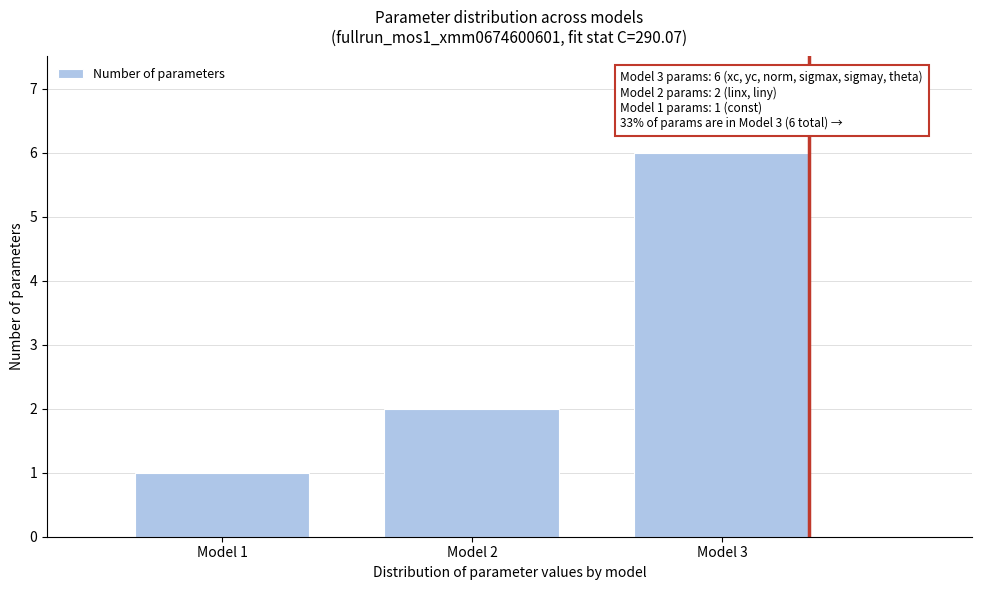

Reading right to left, what are all the values shown in this chart?

Model 3=6	Model 2=2	Model 1=1